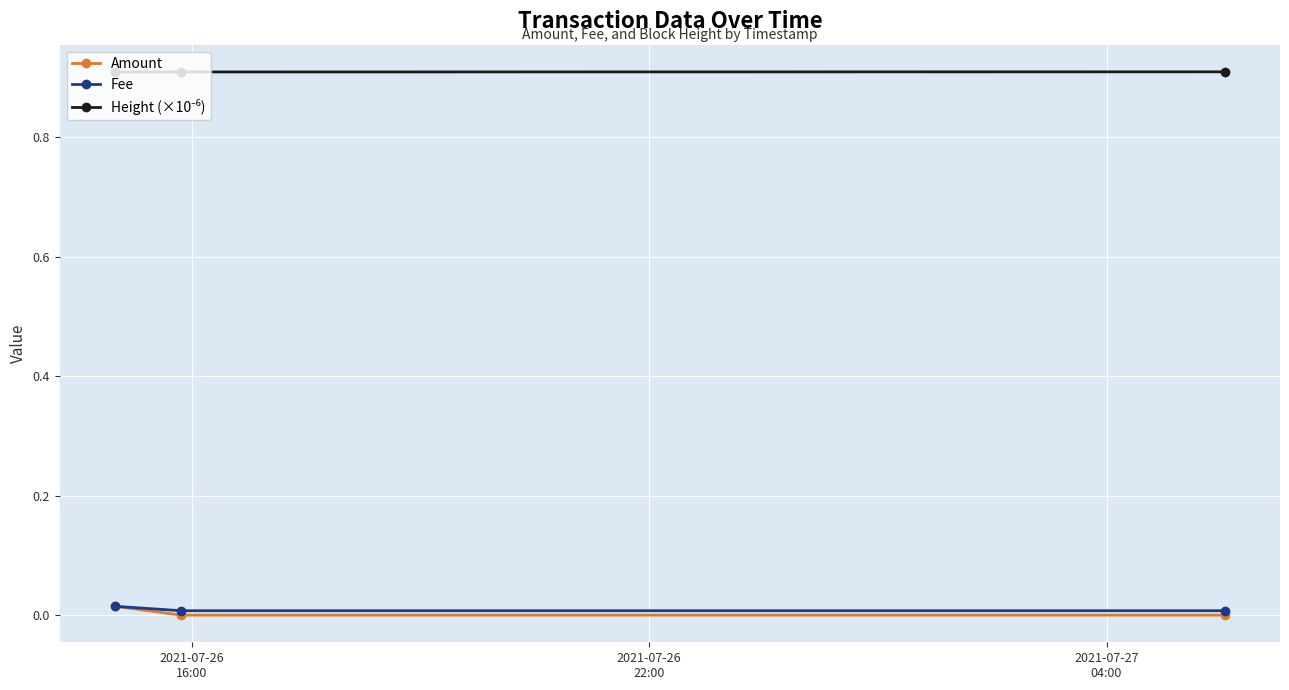

Count the number of data series in this chart.

3